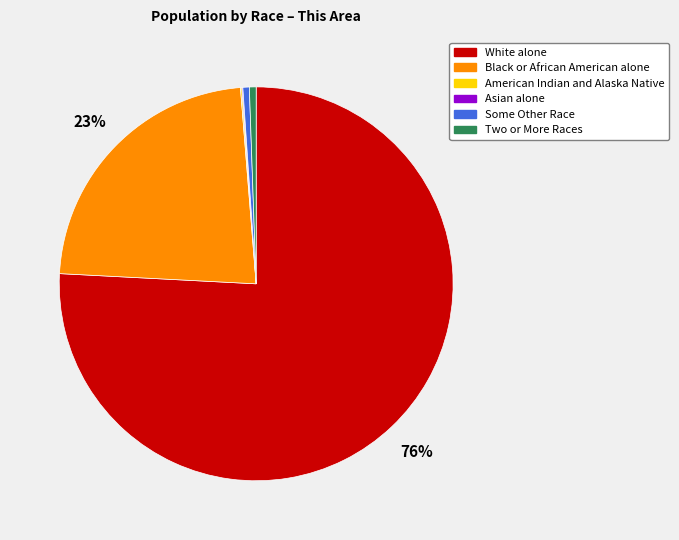

What percentage is the Black or African American alone slice, to the nearest percent?

23%